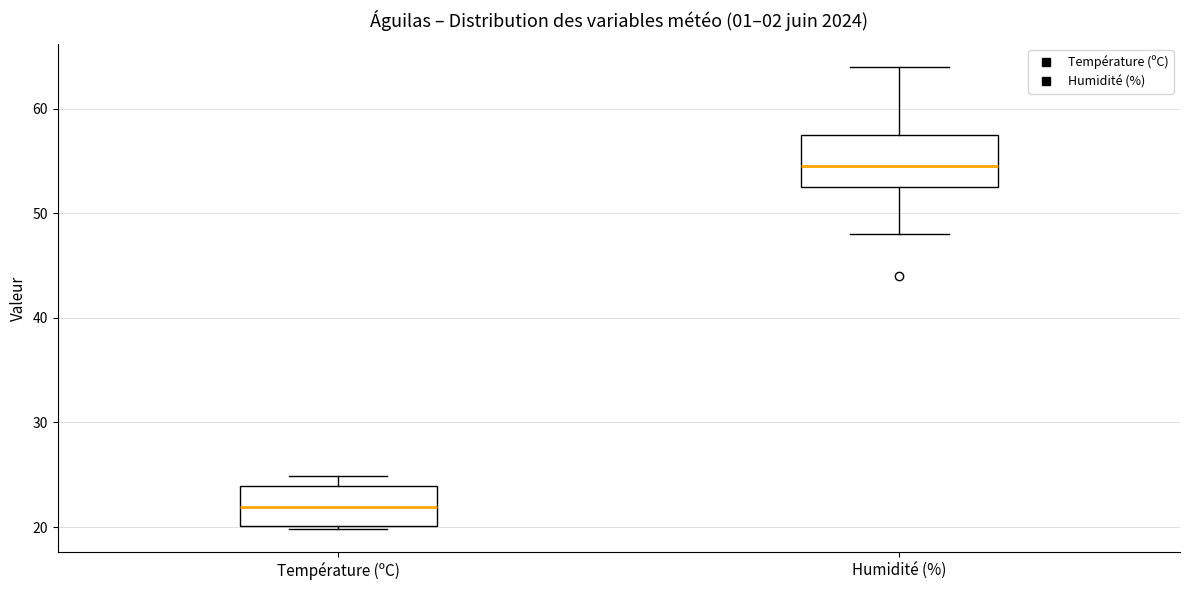

Which box is the tallest, from its lower edge to its upper edge?

Humidité (%)